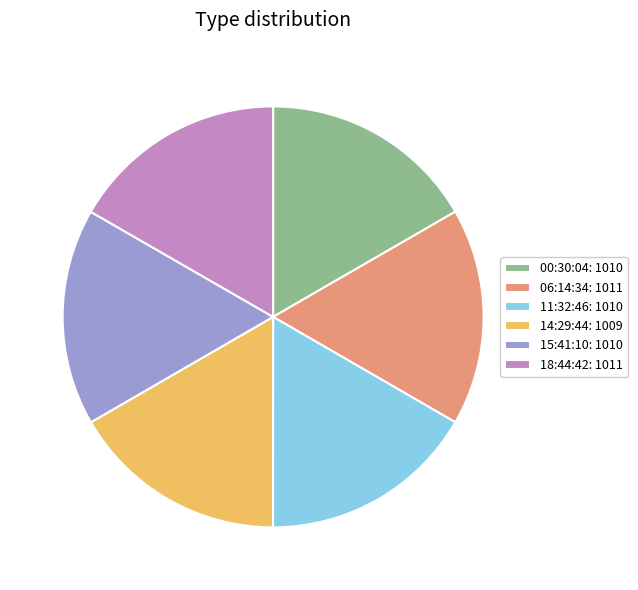

The 14:29:44: 1009 slice represents 27% of the pie. True or false?

False